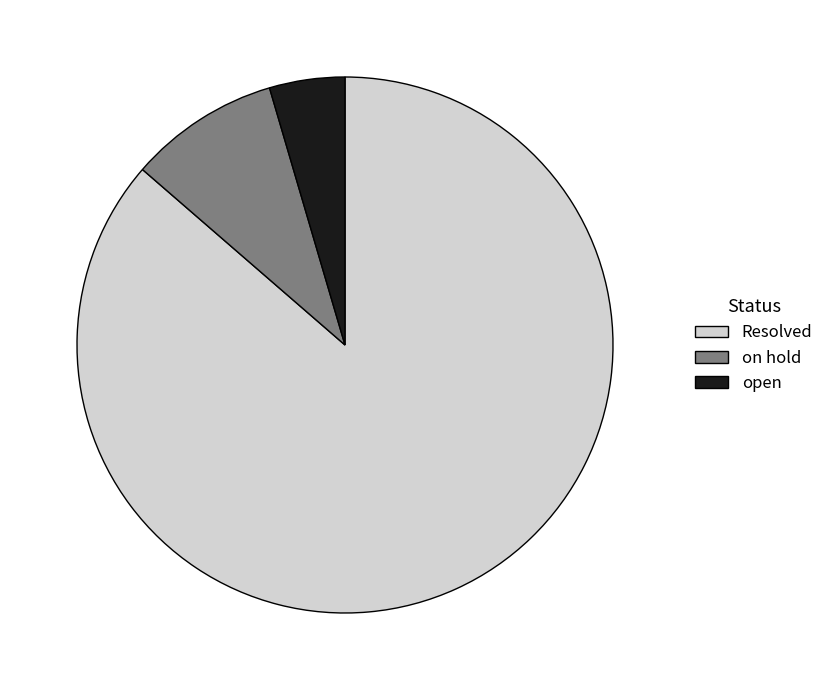

Count the number of slices in the pie.

3